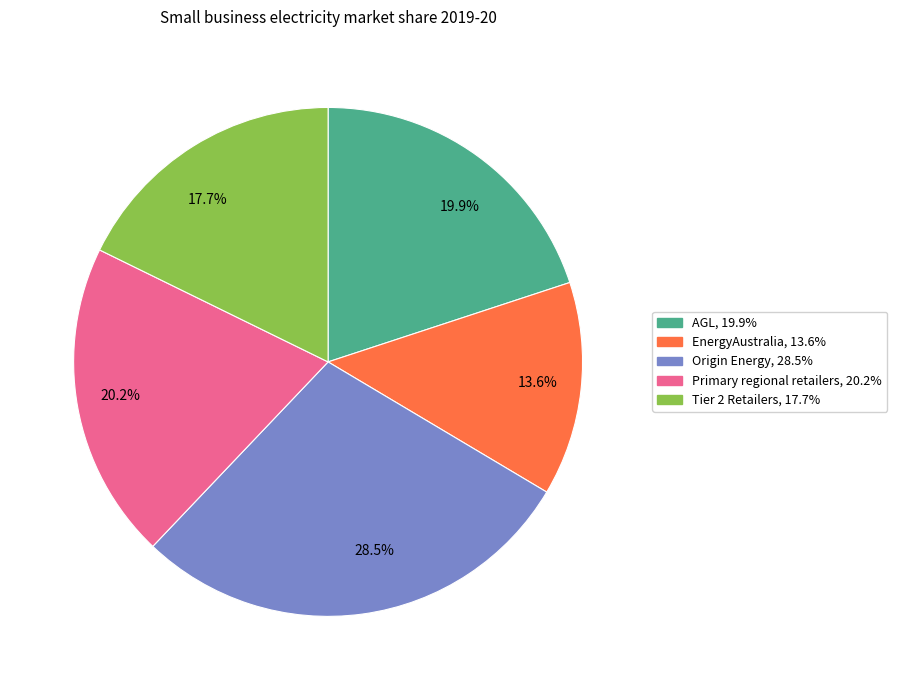

Between 17.7% and 20.2%, which is larger?

20.2%